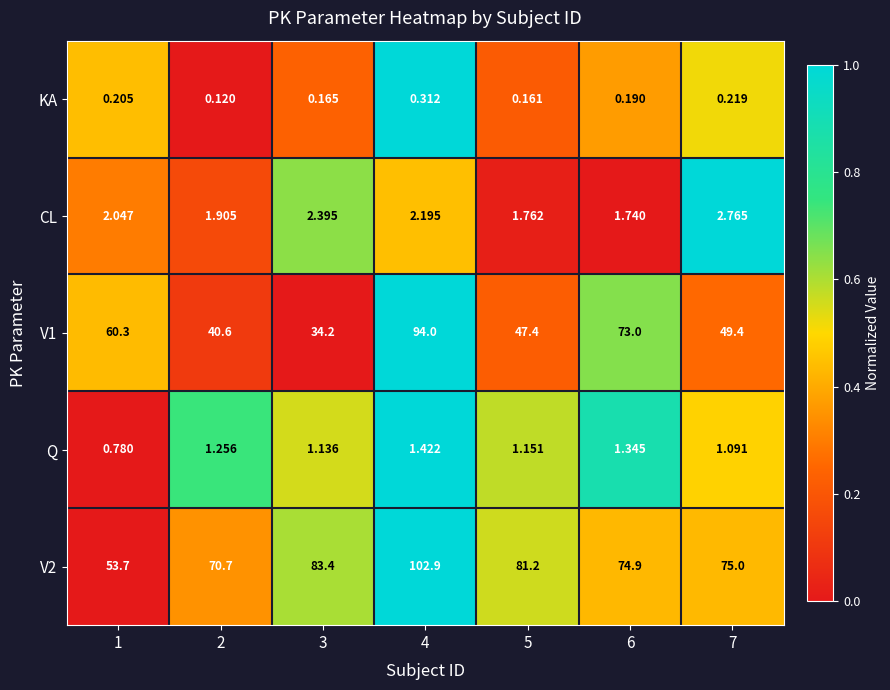

At 3, list the series in order from smallest to largest.

KA, Q, CL, V1, V2